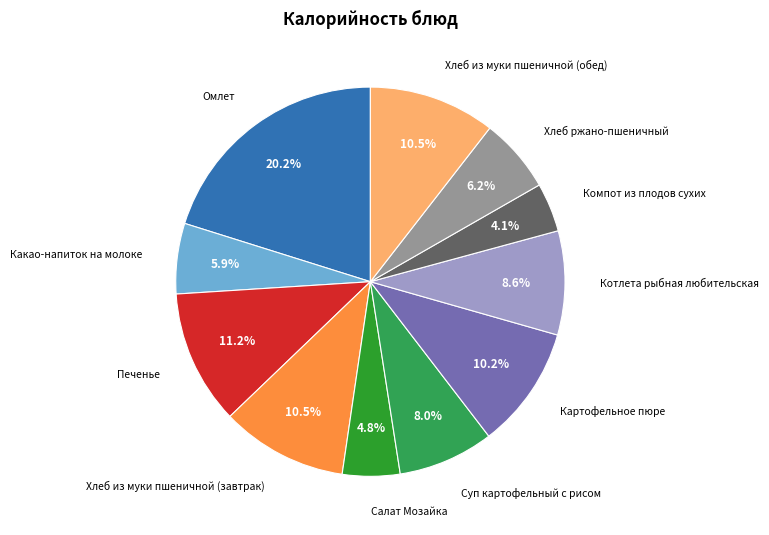

Is there a majority slice in this chart?

No